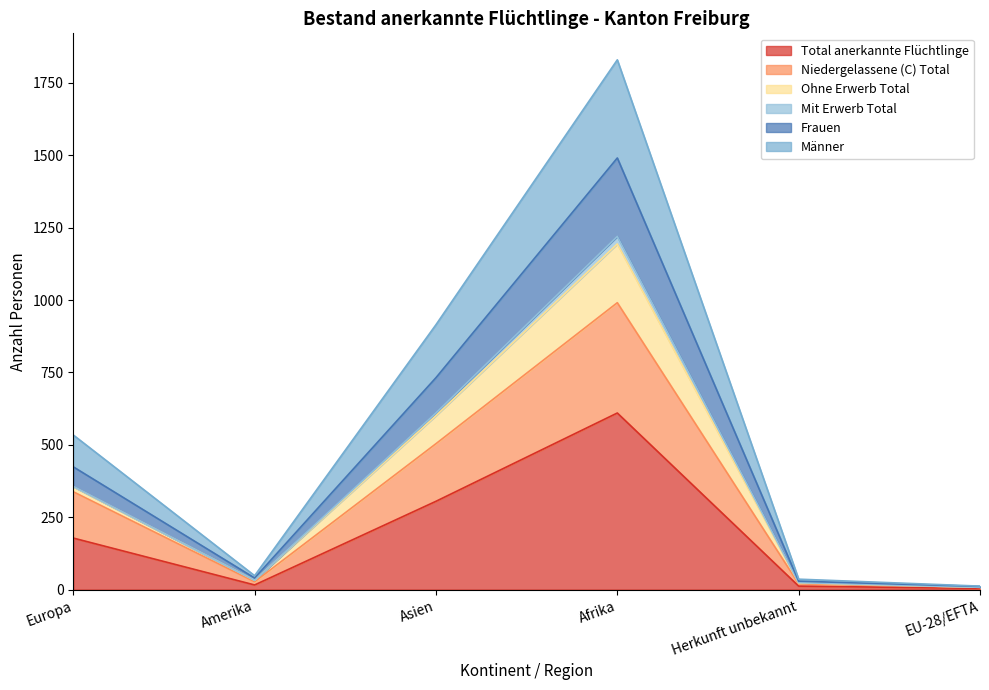

Which category has the lowest value in the Frauen series?

EU-28/EFTA